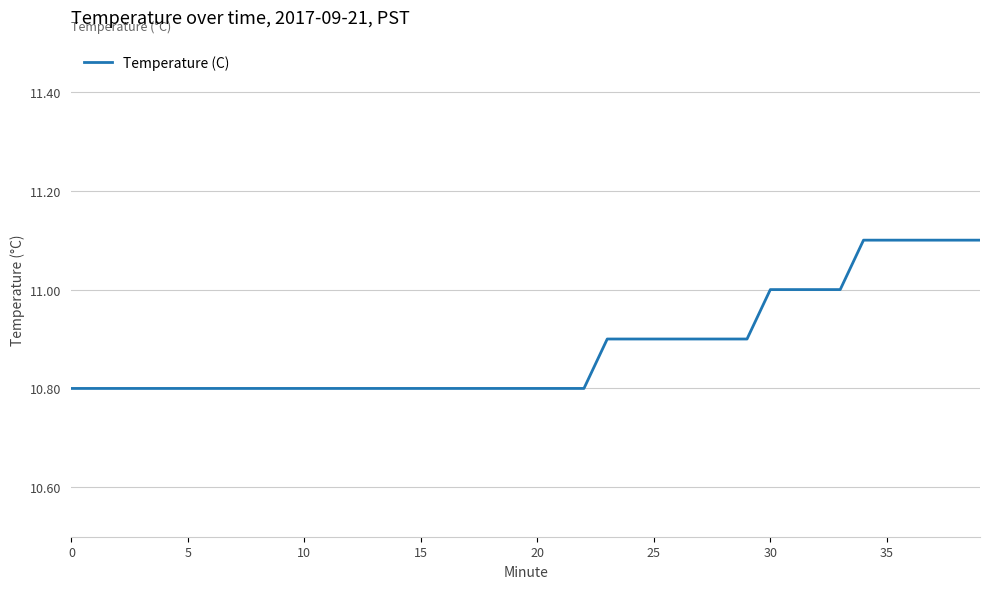

What is the smallest value displayed?

10.8